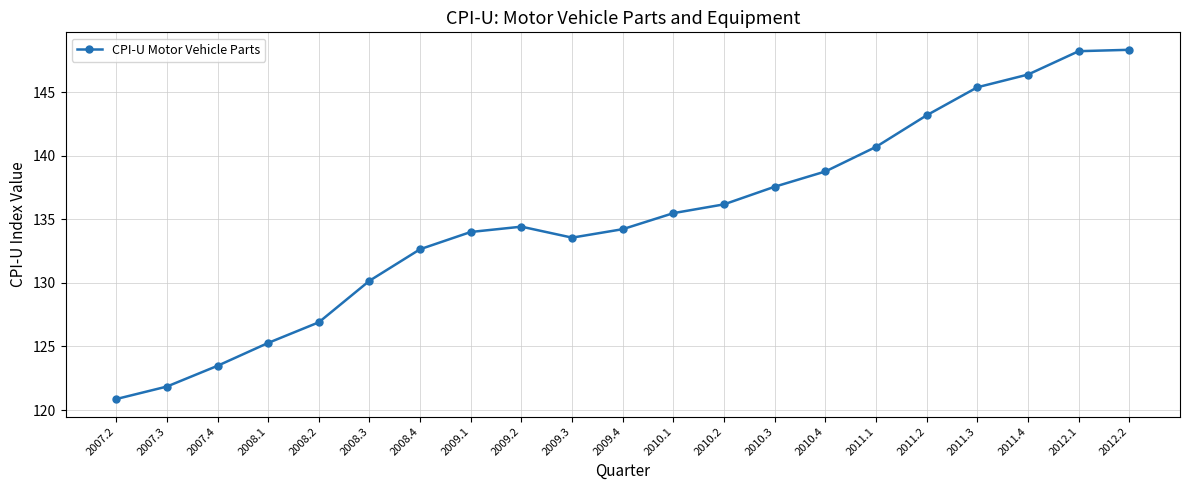

What is the label of the 11th point from the right?

2009.4